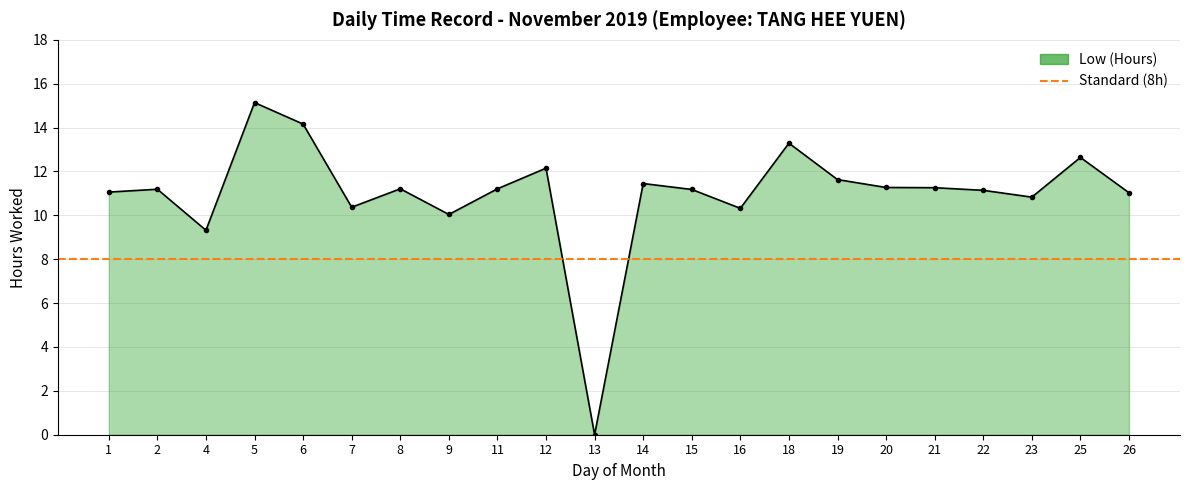

Rank the categories by value from highest to lowest.

5, 6, 18, 25, 12, 19, 14, 20, 21, 8, 11, 2, 15, 22, 1, 26, 23, 7, 16, 9, 4, 13